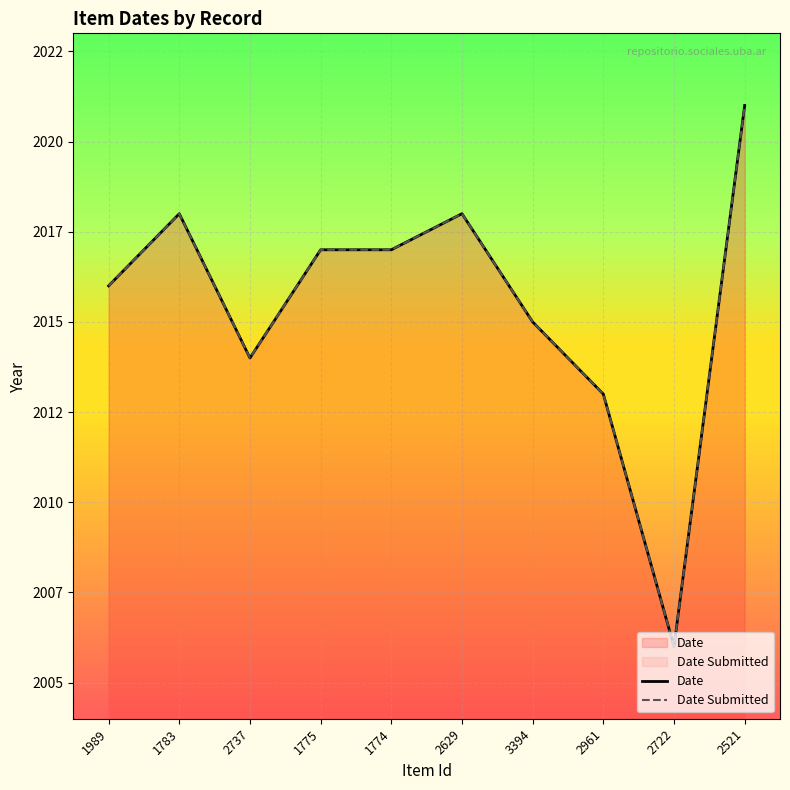

What is the label of the 5th point from the right?

2629